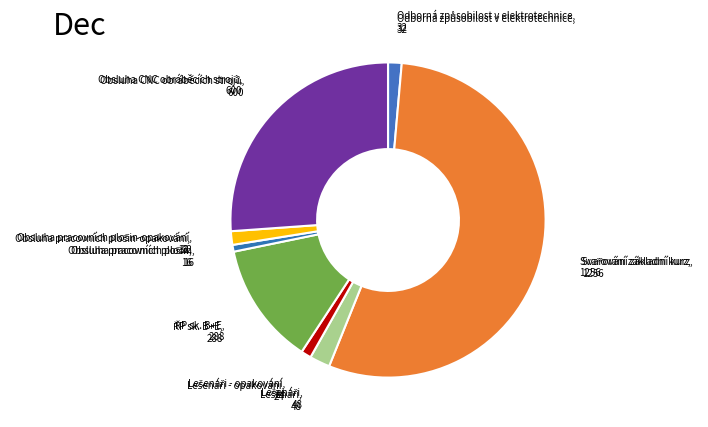

Count the number of slices in the pie.

8